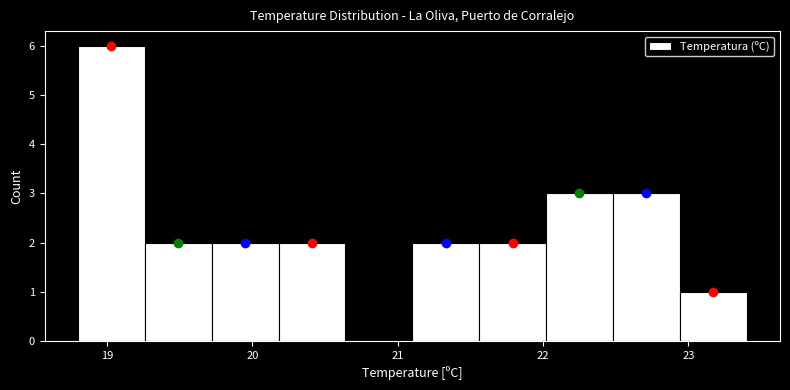

What is the height of the bar covering 21.56 to 22.02 on the x-axis? Neither the bar edges nor the heights are printed on the chart, so give them approximately, as read against the axes.

2